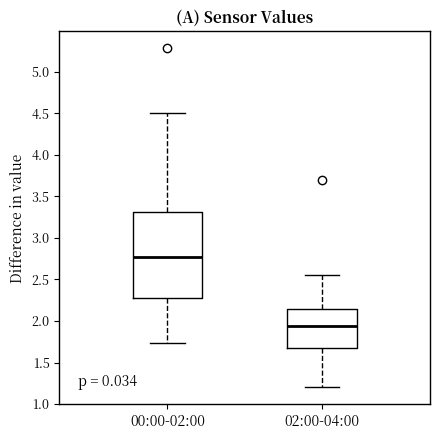

Which box has the highest median line?

00:00-02:00